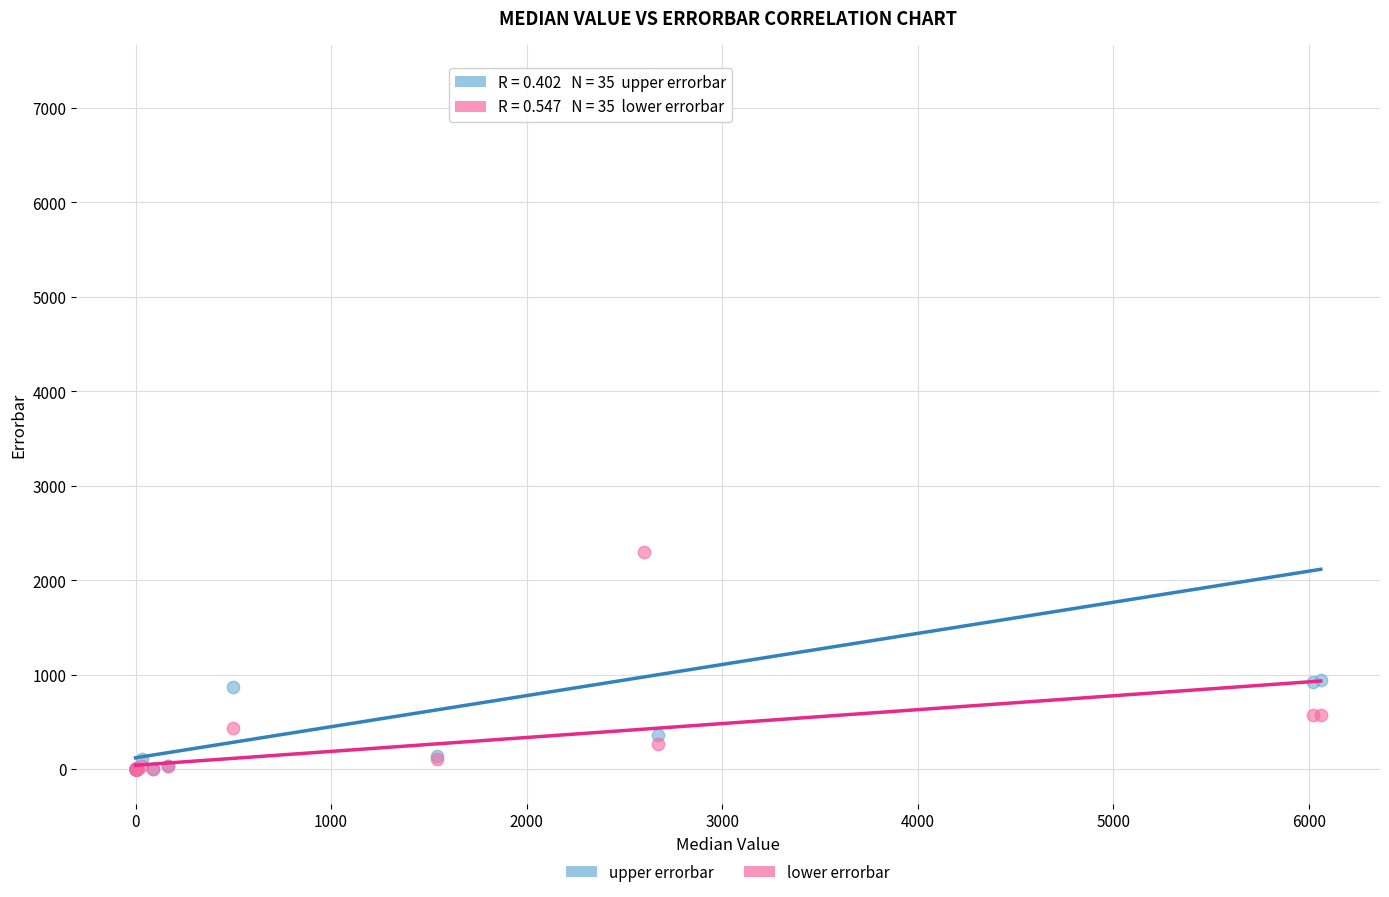

Across all series, what Y value is closest to 3650?

2300.0